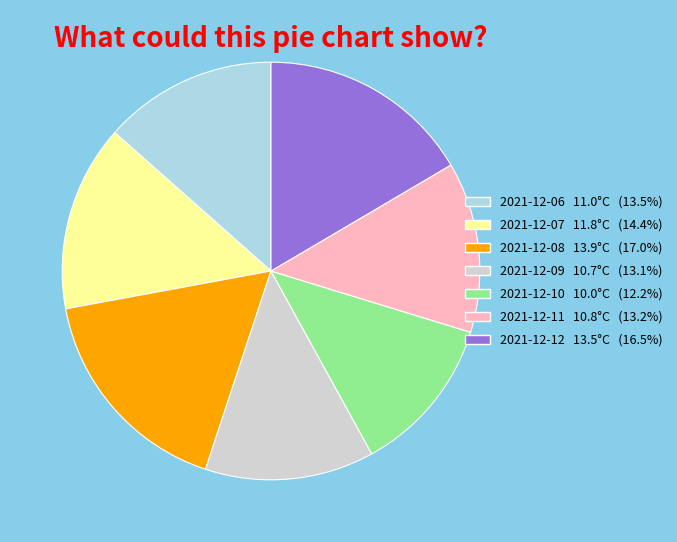

Approximately how many times larger is the value at 2021-12-07 compared to 2021-12-08?

0.8